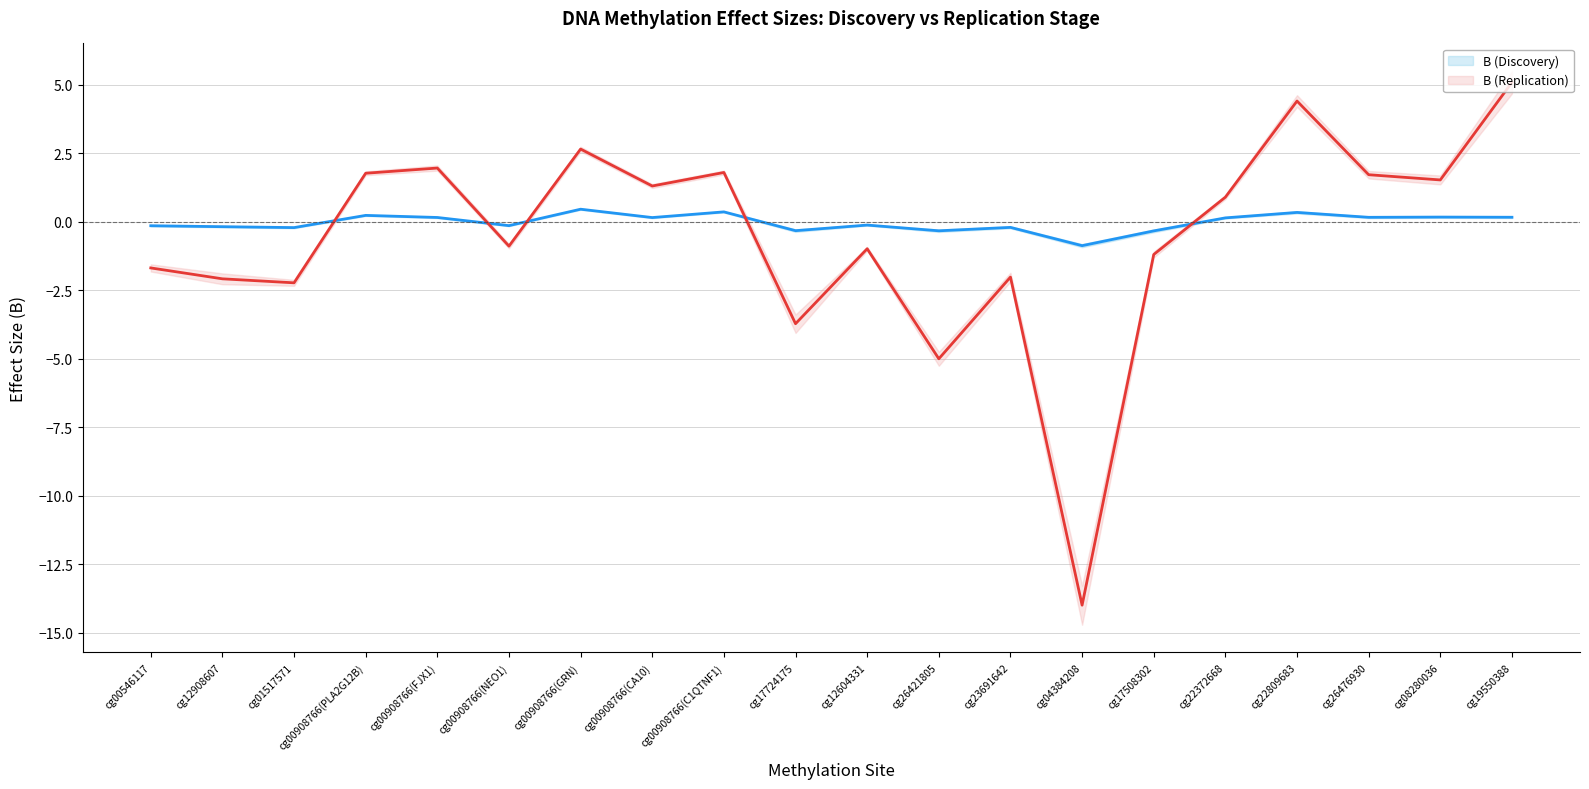

At how many categories does at least one series exceed -7?

20